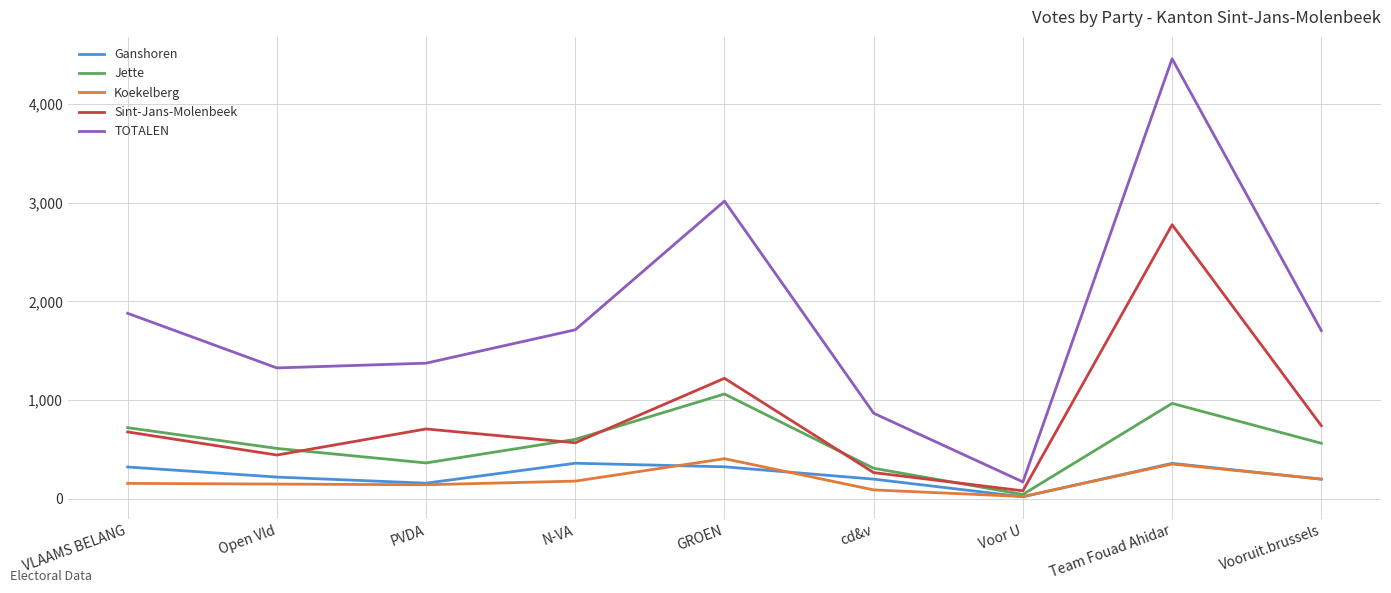

Which series changed the most between N-VA and Voor U?

TOTALEN